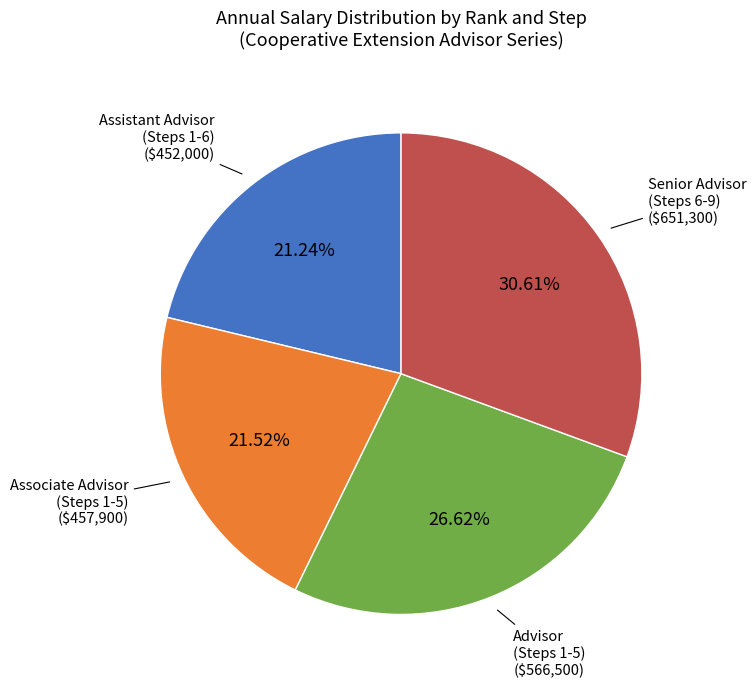

Is there any slice that represents more than half of the pie?

No